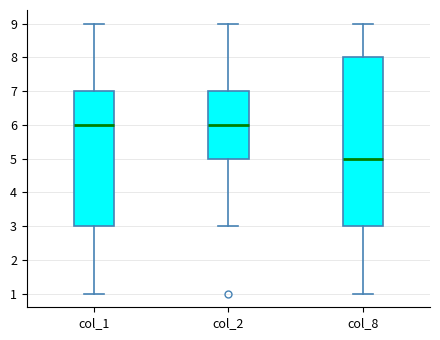

Which box has the lowest median line?

col_8